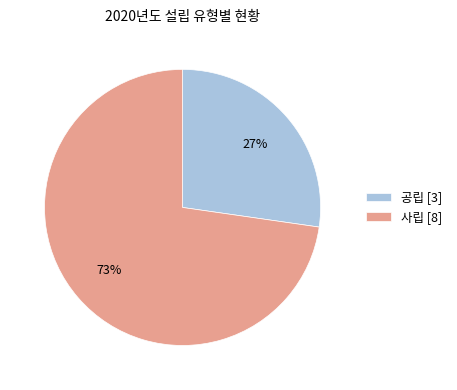

The 사립 slice represents 73% of the pie. True or false?

True